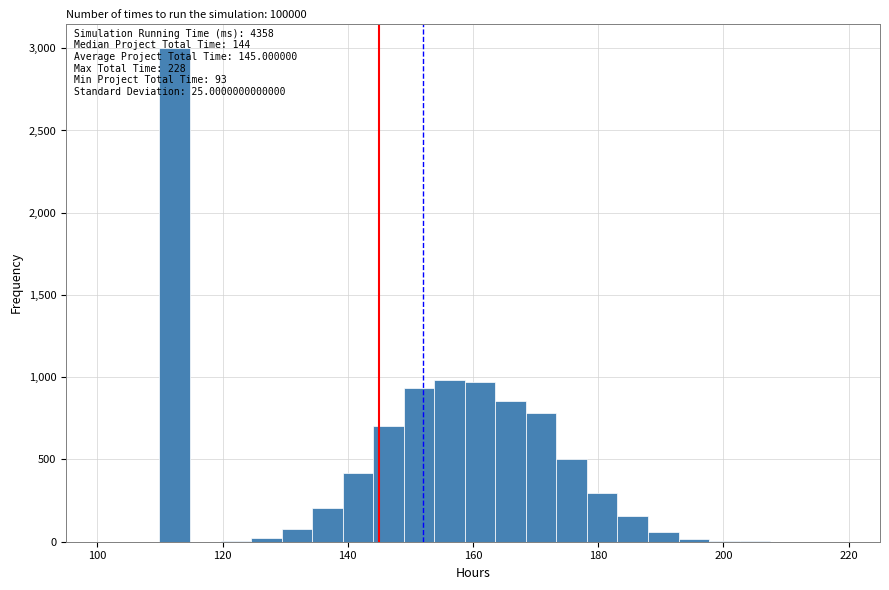

Read against the x-axis, roughly where is the centre of the tallest bar?

112